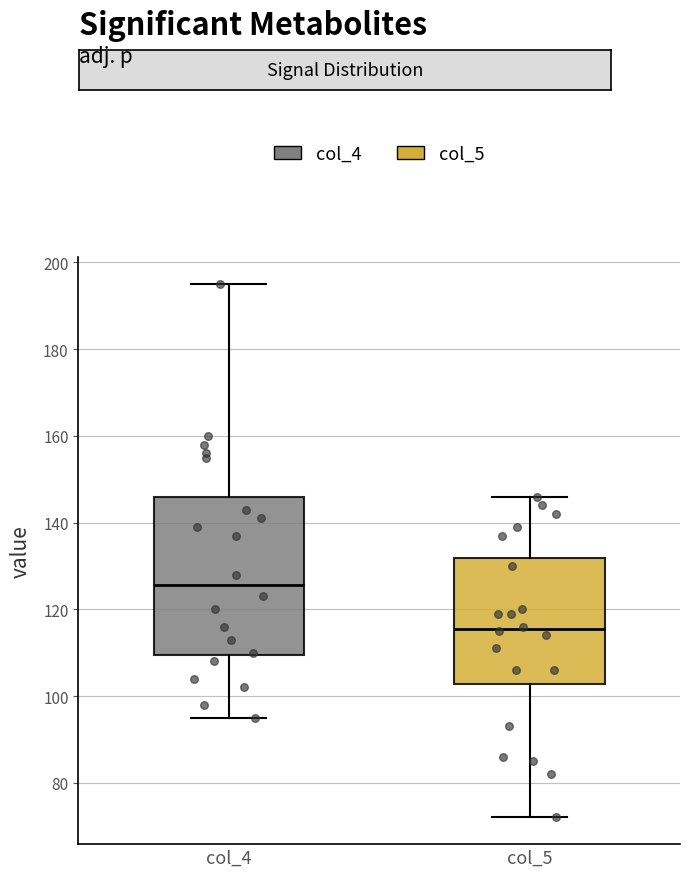

Reading left to right, transcribe this box plot: for each box, give where its median line is, the range the box spans, and where its two whiskers end, as read against the y-axis. The values are not printed on the chart, so give them approximately, as read against the axis.

col_4: median 126, box 110 to 146, whiskers 96 to 196
col_5: median 116, box 102 to 132, whiskers 72 to 146